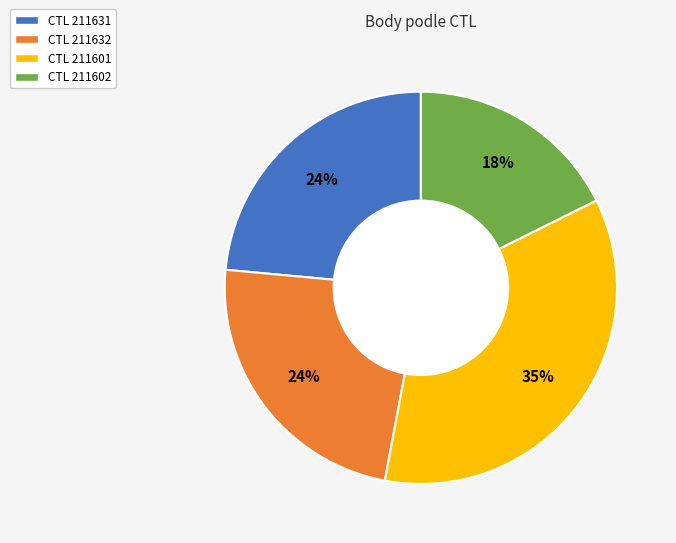

Does any single category account for the majority?

No